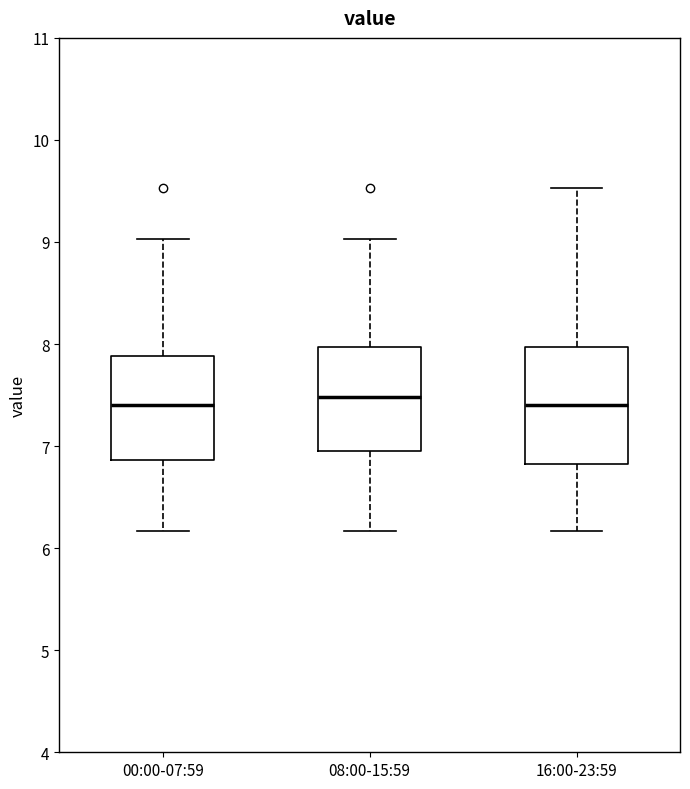

Which box is the tallest, from its lower edge to its upper edge?

16:00-23:59